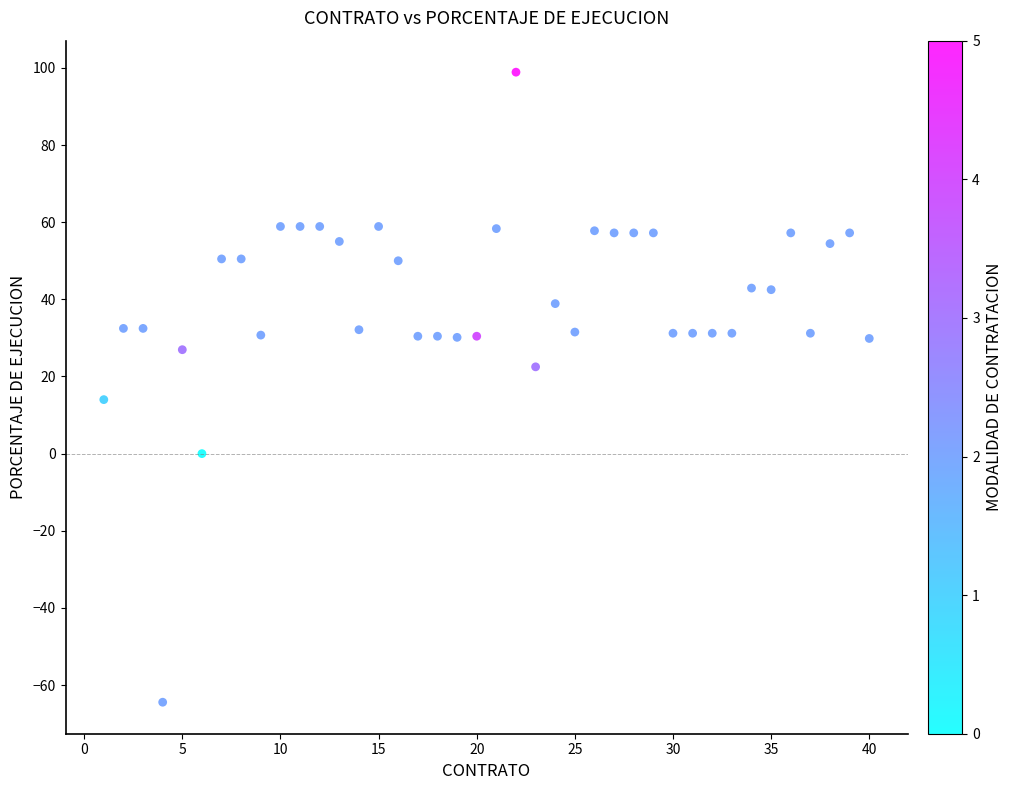

What is the range of Y values (max minus min)?

163.3